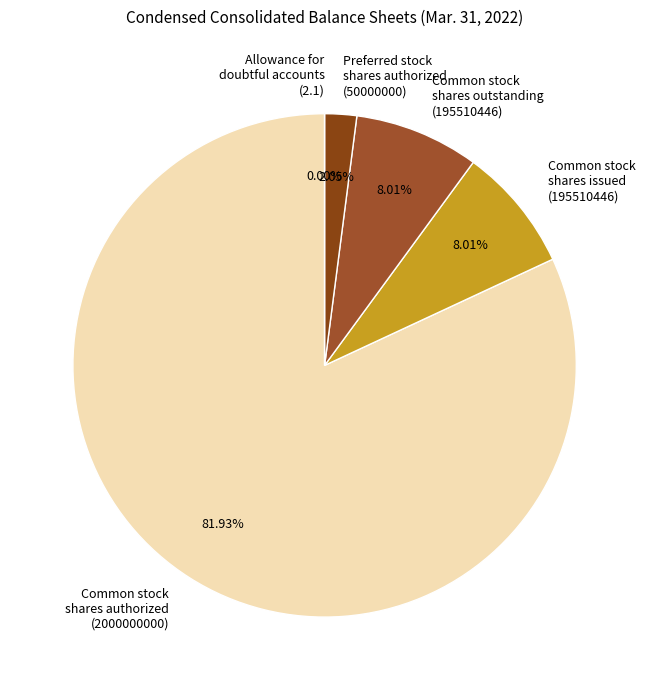

How many segments does this pie chart have?

5